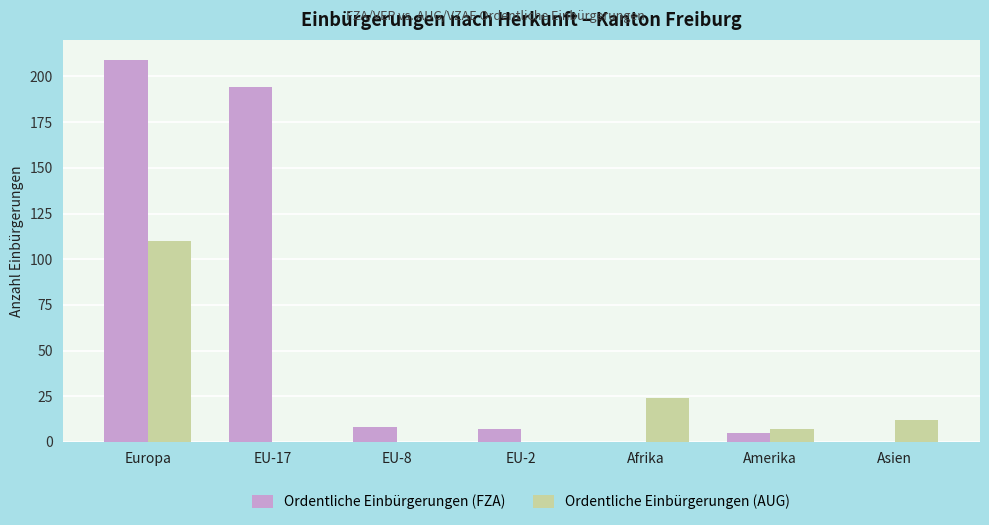

What is the maximum value shown in the chart?

209